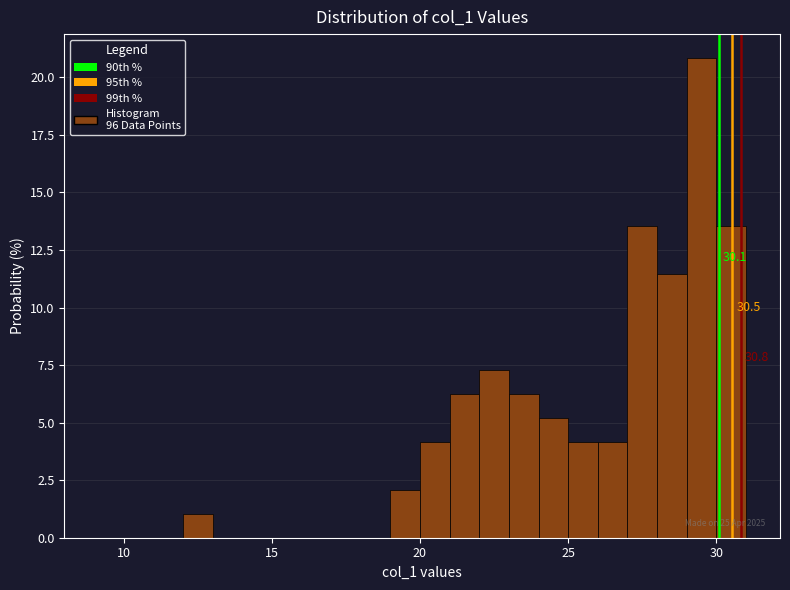

Read against the x-axis, roughly where is the centre of the tallest bar?

29.5